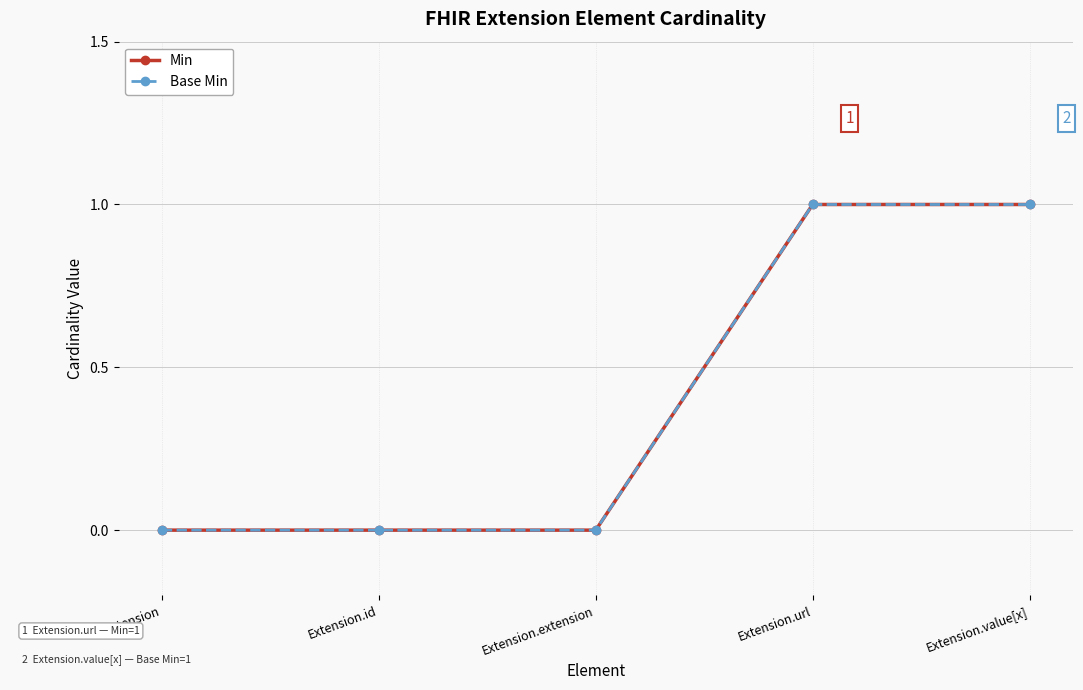

Reading left to right, extract all data points from this chart.

Min: Extension=0	Extension.id=0	Extension.extension=0	Extension.url=1	Extension.value[x]=1
Base Min: Extension=0	Extension.id=0	Extension.extension=0	Extension.url=1	Extension.value[x]=1